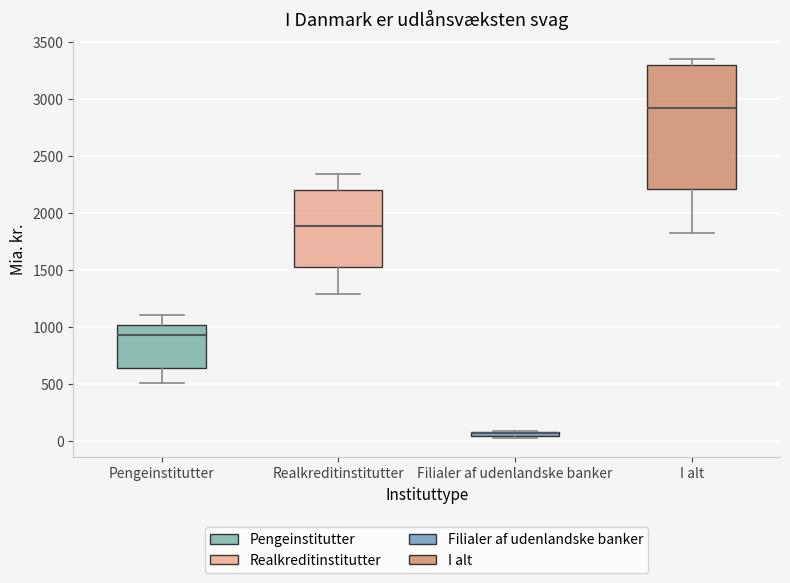

Where does the lower whisker of the box for Realkreditinstitutter end on the y-axis? The values are not printed on the chart, so give them approximately, as read against the axis.

1300